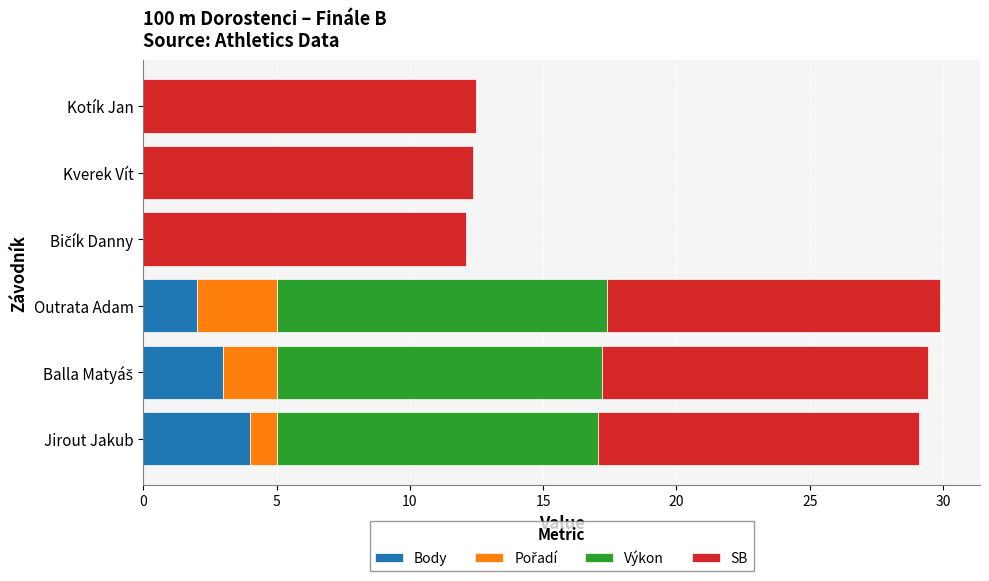

At which label does Body reach its peak?

Jirout Jakub